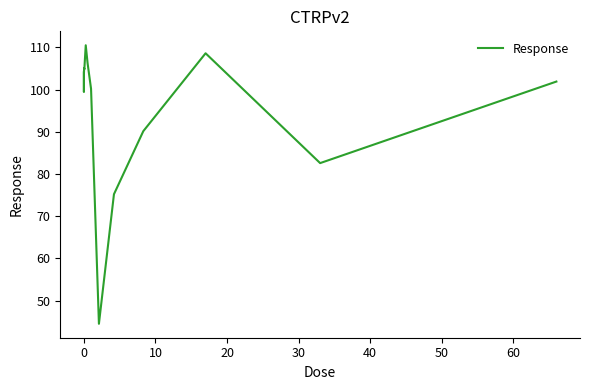

What is the minimum value shown in the chart?

44.5